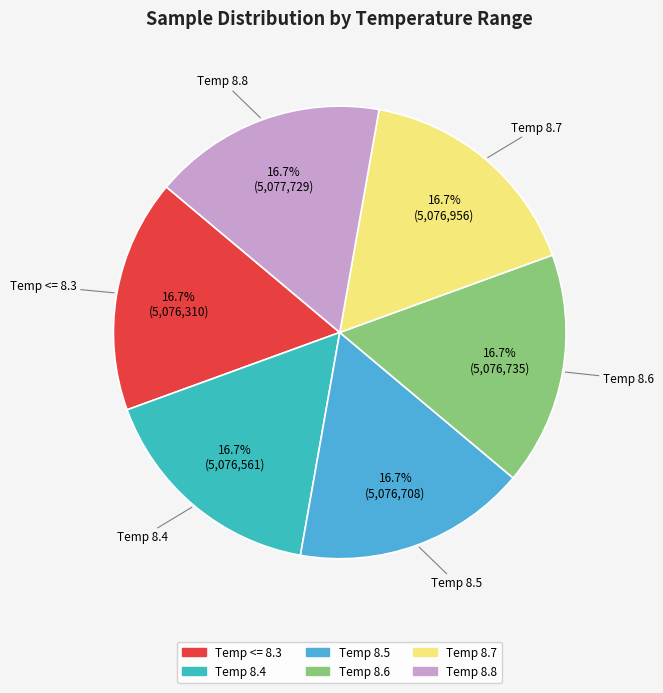

What is the ratio of the value at Temp 8.5 to the value at Temp 8.7?

1.0